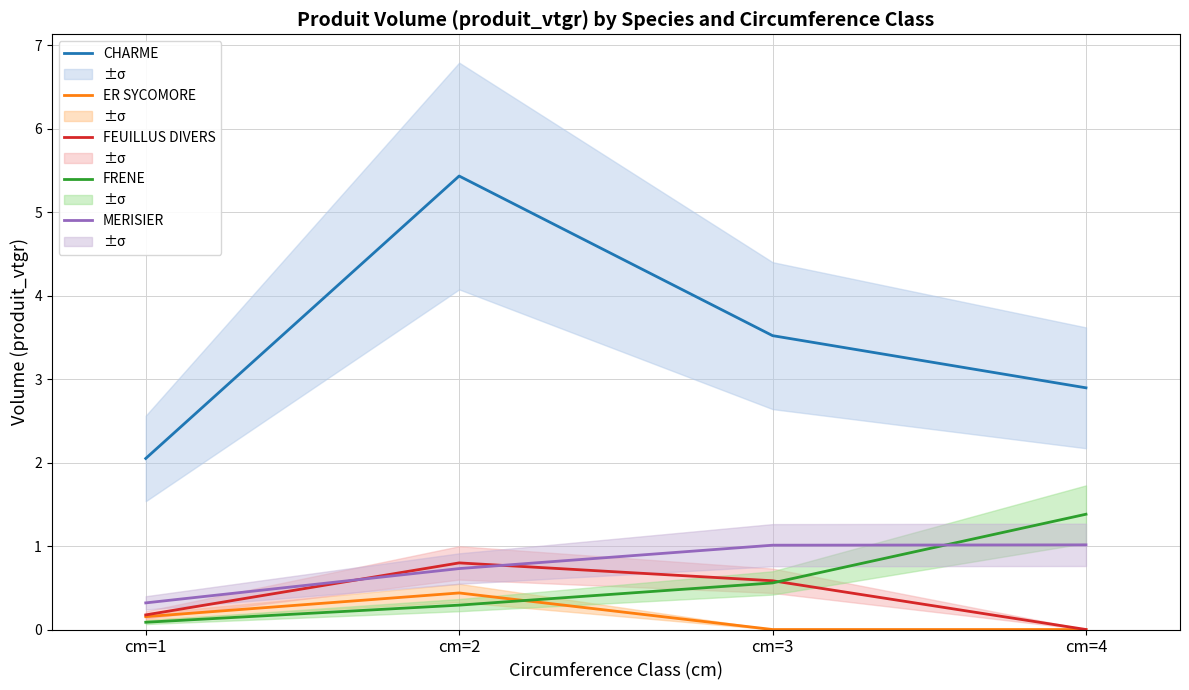

List the labels in order of FRENE value, smallest first.

cm=1, cm=2, cm=3, cm=4